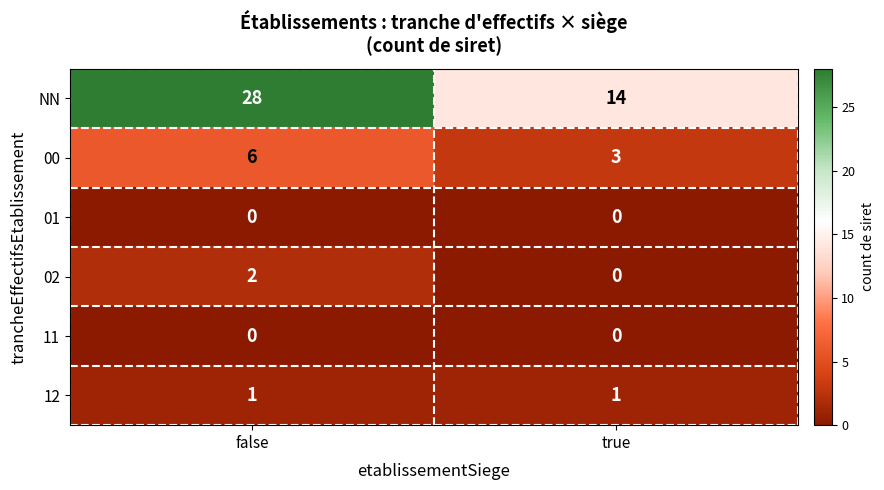

At how many categories does at least one series exceed 10?

2